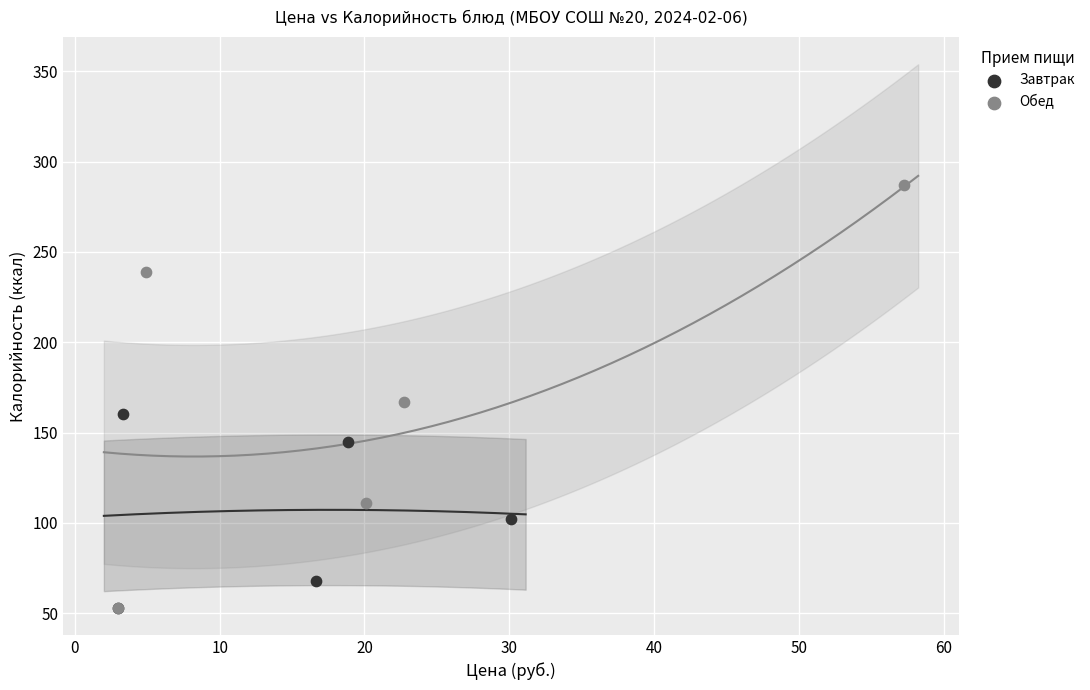

Which series has the widest spread of Y values?

Обед